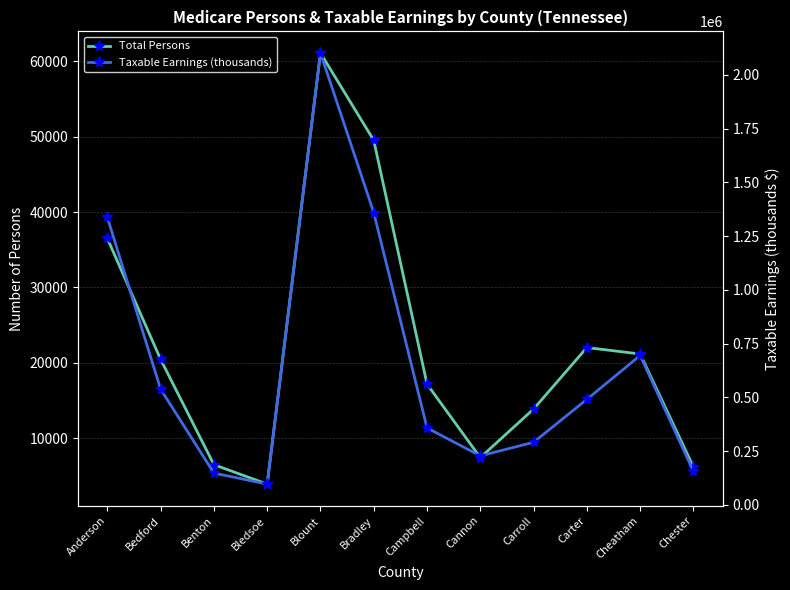

Reading left to right, transcribe all the data shown in this chart.

Total Persons: Anderson=36513	Bedford=20450	Benton=6475	Bledsoe=3898	Blount=61127	Bradley=49526	Campbell=17168	Cannon=7415	Carroll=13865	Carter=22023	Cheatham=21166	Chester=6160
Taxable Earnings (thousands): Anderson=1337657	Bedford=538319	Benton=147913	Bledsoe=96724	Blount=2102177	Bradley=1359386	Campbell=357930	Cannon=228020	Carroll=291203	Carter=490888	Cheatham=694872	Chester=155825